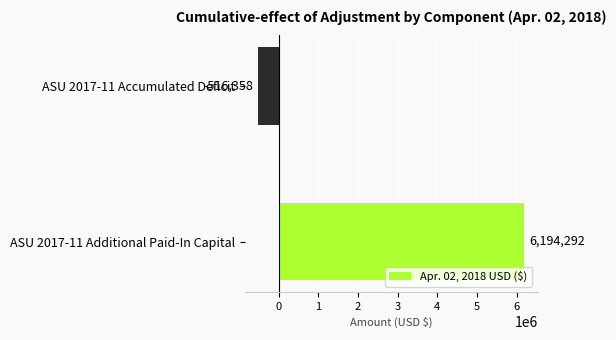

What is the change in value from ASU 2017-11 Additional Paid-In Capital to ASU 2017-11 Accumulated Deficit?

-6710650